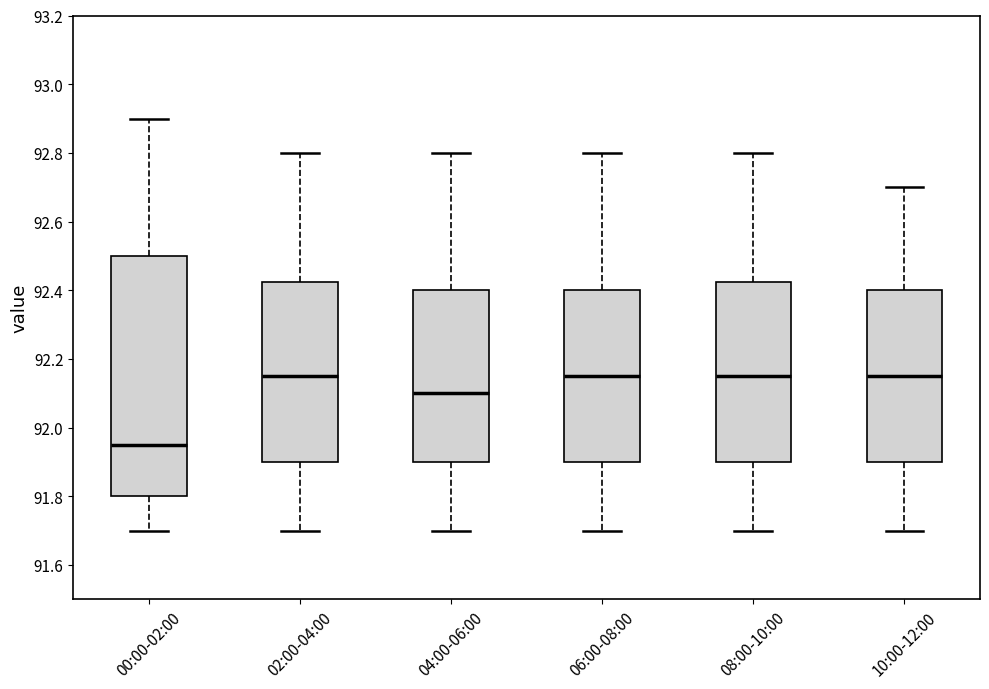

Which box is the tallest, from its lower edge to its upper edge?

00:00-02:00